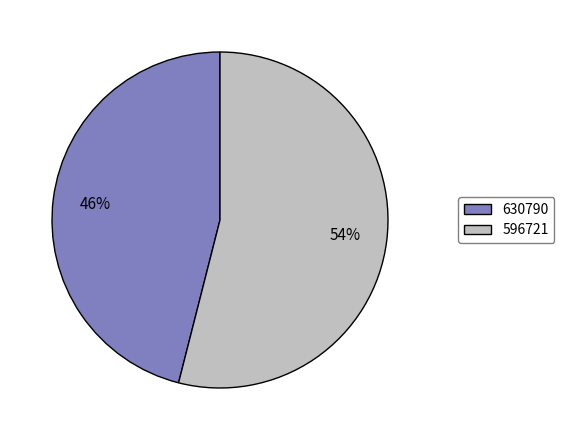

To the nearest percent, what is the average slice percentage?

50%